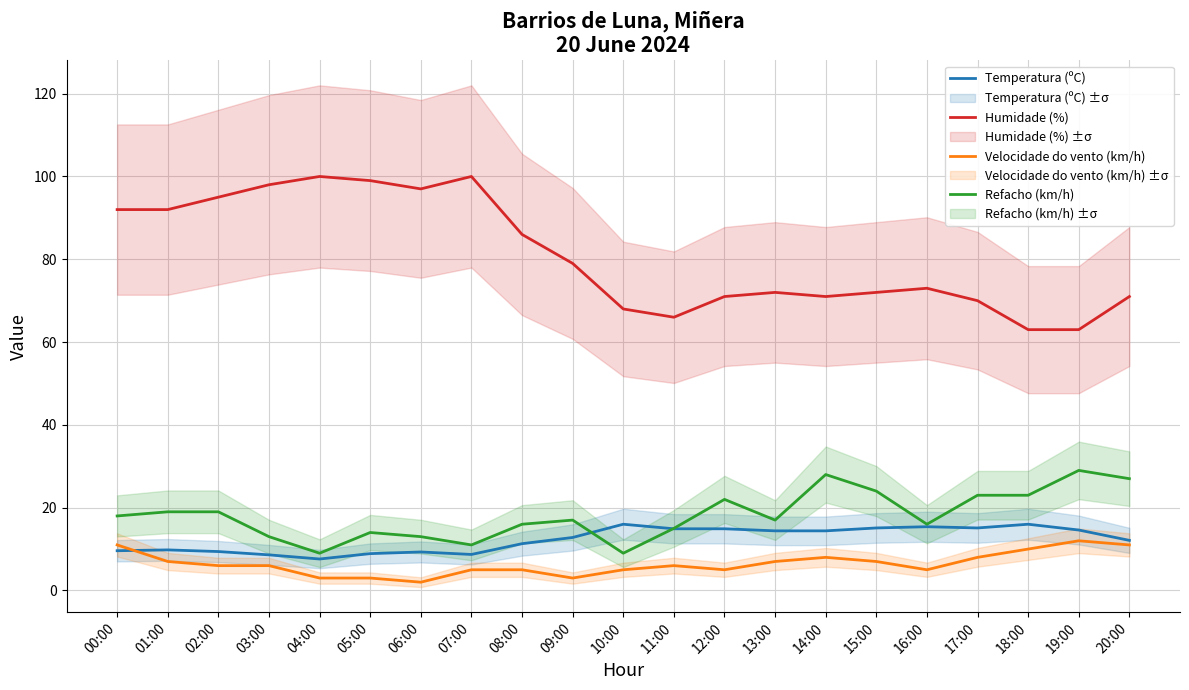

In Humidade (%), how many points are lower than both neighbors (excluding endpoints)?

3